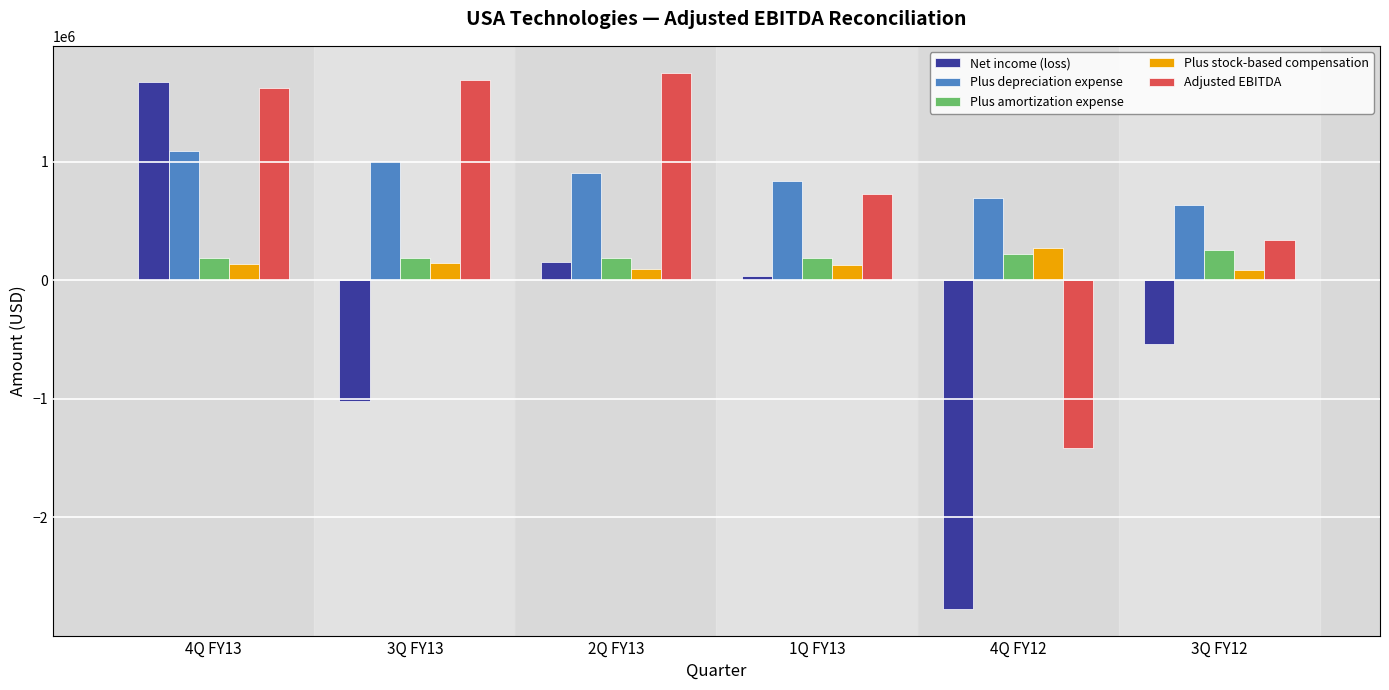

List the labels in order of Plus depreciation expense value, largest first.

4Q FY13, 3Q FY13, 2Q FY13, 1Q FY13, 4Q FY12, 3Q FY12